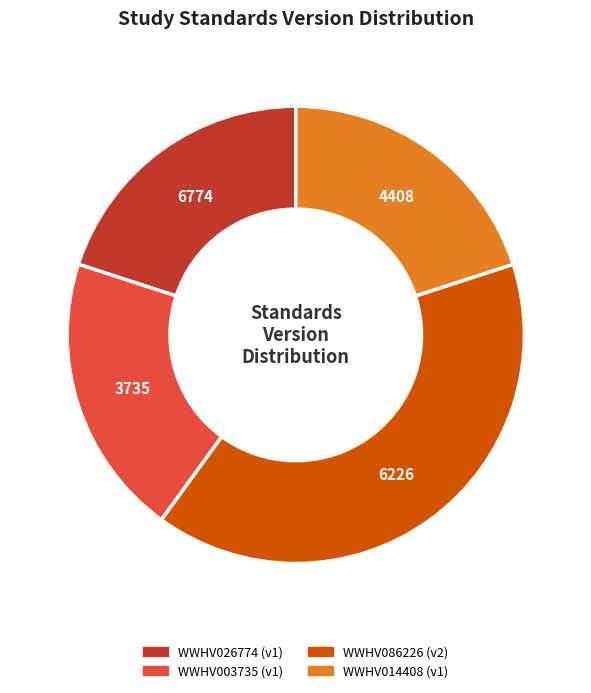

Is there any slice that represents more than half of the pie?

No